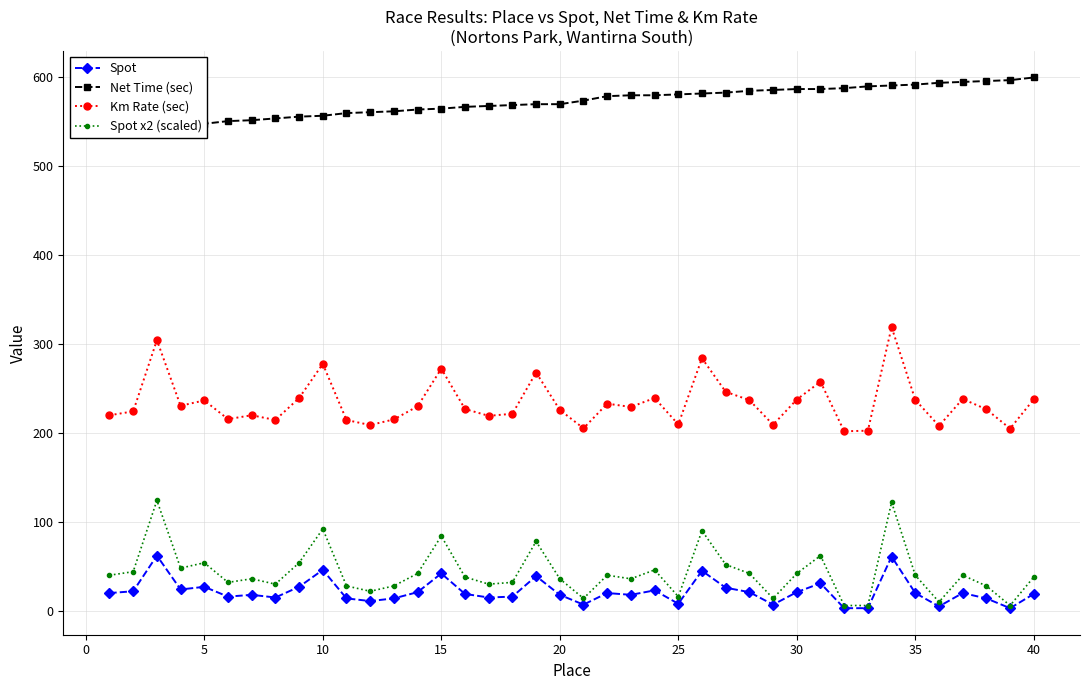

How many data points does each series have?

40